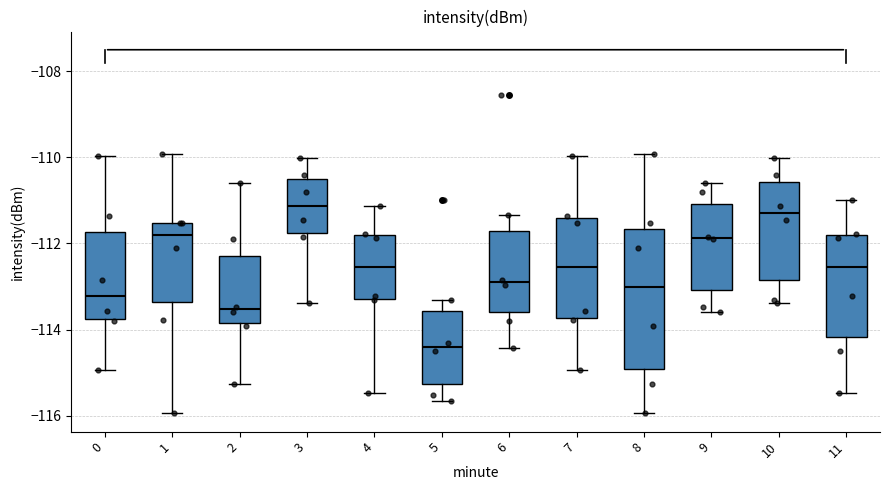

Where is the lower edge of the box at x = 0 on the y-axis? The values are not printed on the chart, so give them approximately, as read against the axis.

-113.8